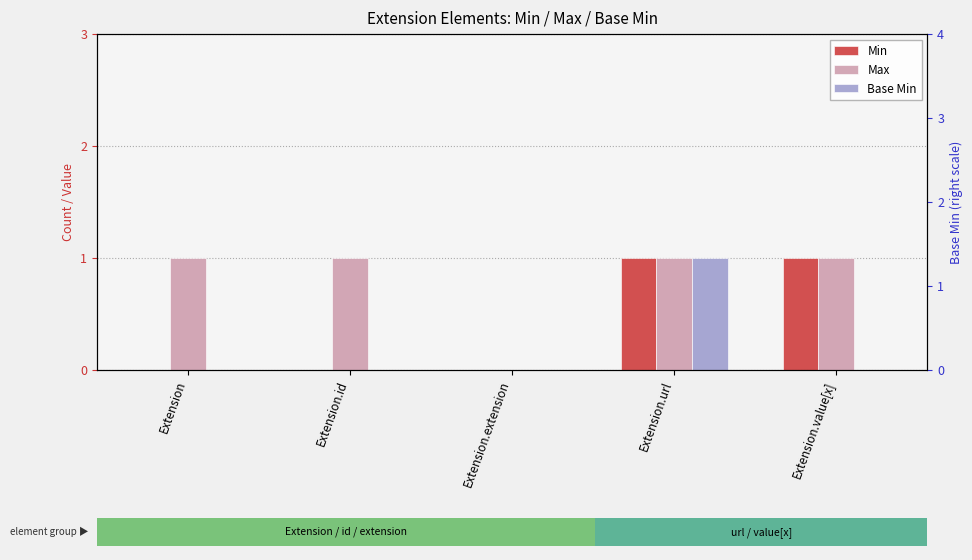

What is the label of the 1st bar from the right?

Extension.value[x]